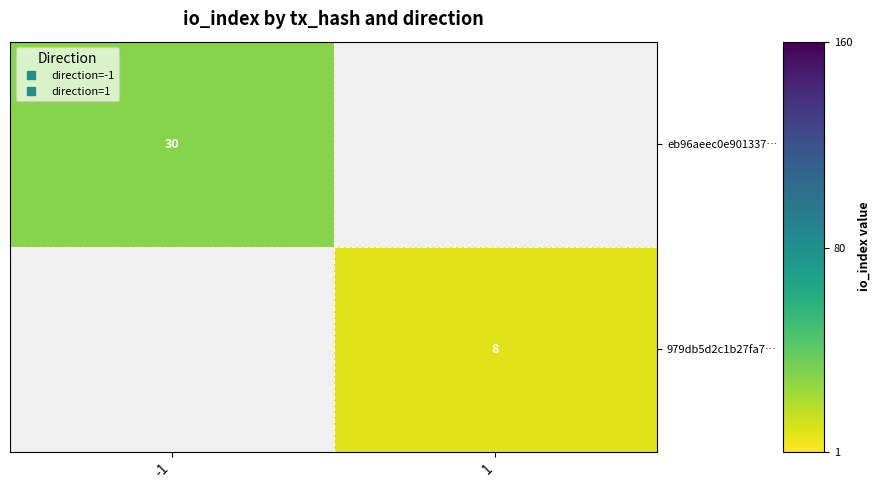

What is the lowest value of the eb96aeec0e901337… series?

30.0